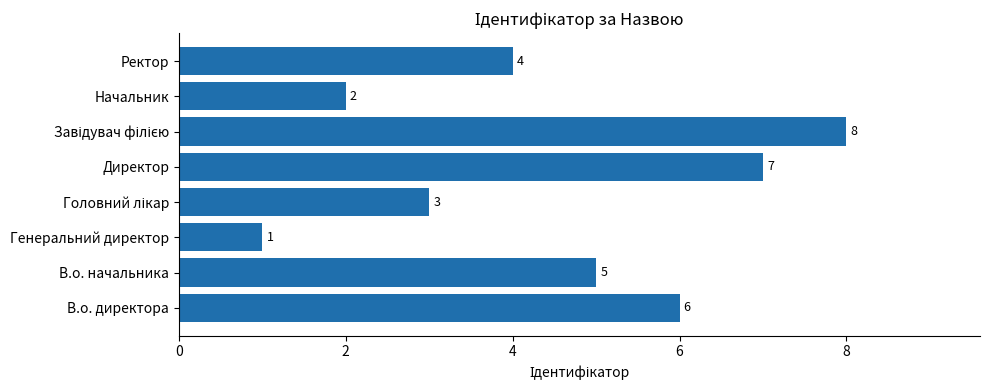

The chart shows a value of 7 at В.о. начальника. True or false?

False